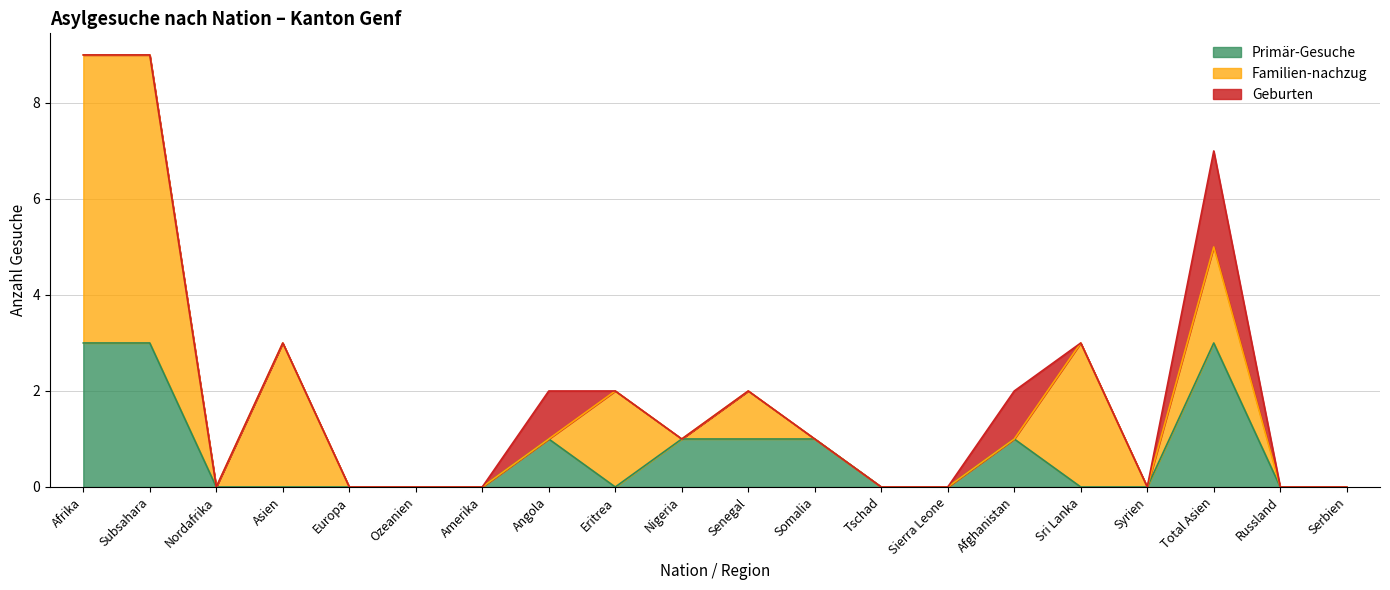

Count the Geburten values in the range 0 to 1.

19